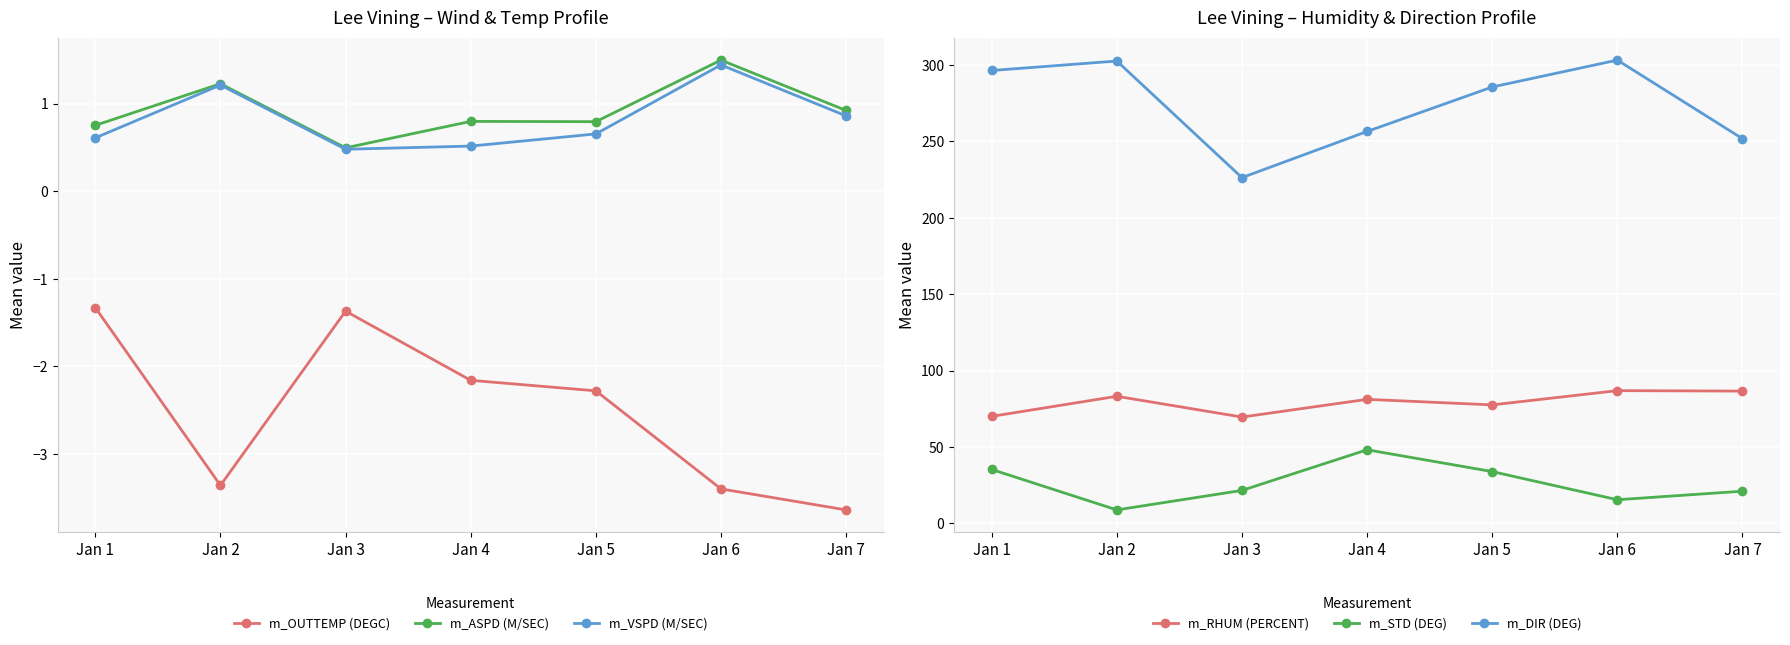

What is the value of the m_OUTTEMP (DEGC) point at the 6th from the left?

-3.4